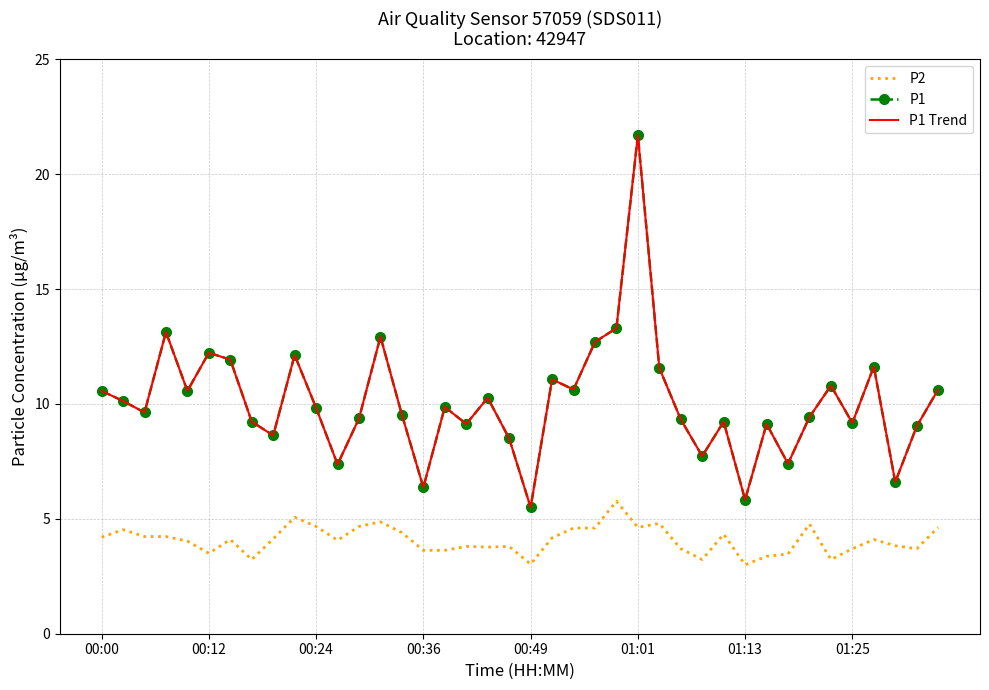

What are all the series names shown in the legend?

P2, P1, P1 Trend